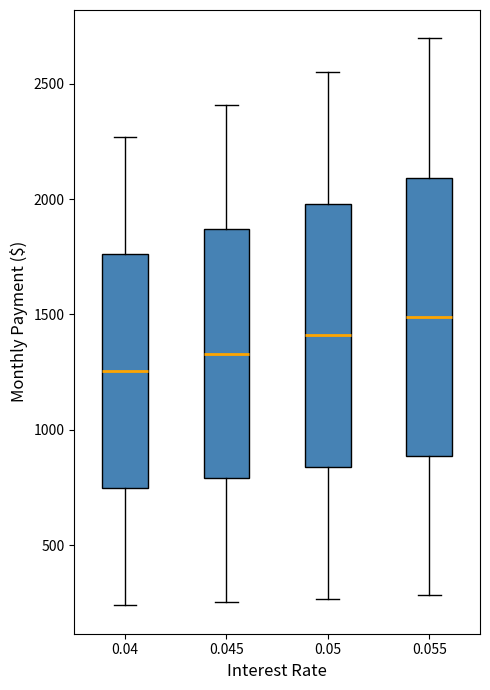

Reading left to right, transcribe this box plot: for each box, give where its median line is, the range the box spans, and where its two whiskers end, as read against the y-axis. The values are not printed on the chart, so give them approximately, as read against the axis.

0.04: median 1250, box 750 to 1750, whiskers 250 to 2250
0.045: median 1350, box 800 to 1850, whiskers 250 to 2400
0.05: median 1400, box 850 to 2000, whiskers 250 to 2550
0.055: median 1500, box 900 to 2100, whiskers 300 to 2700